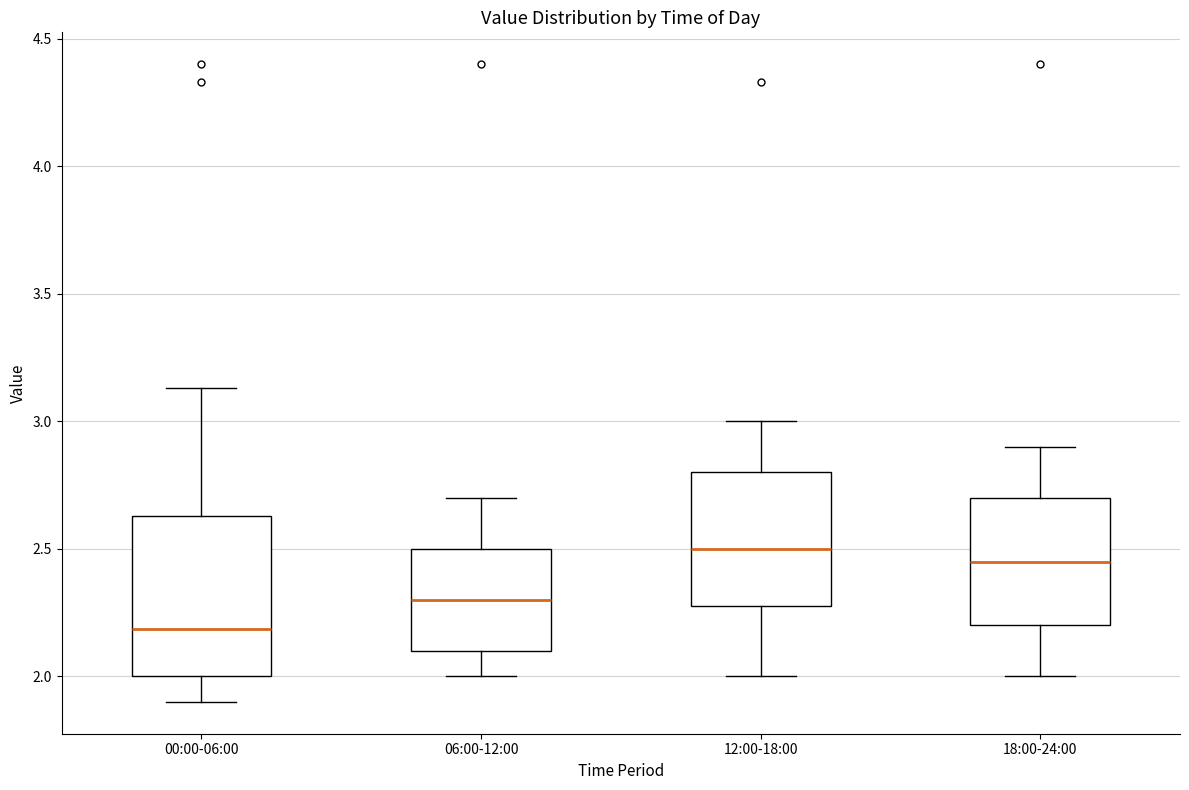

Reading left to right, read every box against the y-axis: the position of its median line, the range the box covers, and the ends of its whiskers. The values are not printed on the chart, so give them approximately, as read against the axis.

00:00-06:00: median 2.20, box 2.00 to 2.65, whiskers 1.90 to 3.15
06:00-12:00: median 2.30, box 2.10 to 2.50, whiskers 2.00 to 2.70
12:00-18:00: median 2.50, box 2.30 to 2.80, whiskers 2.00 to 3.00
18:00-24:00: median 2.45, box 2.20 to 2.70, whiskers 2.00 to 2.90